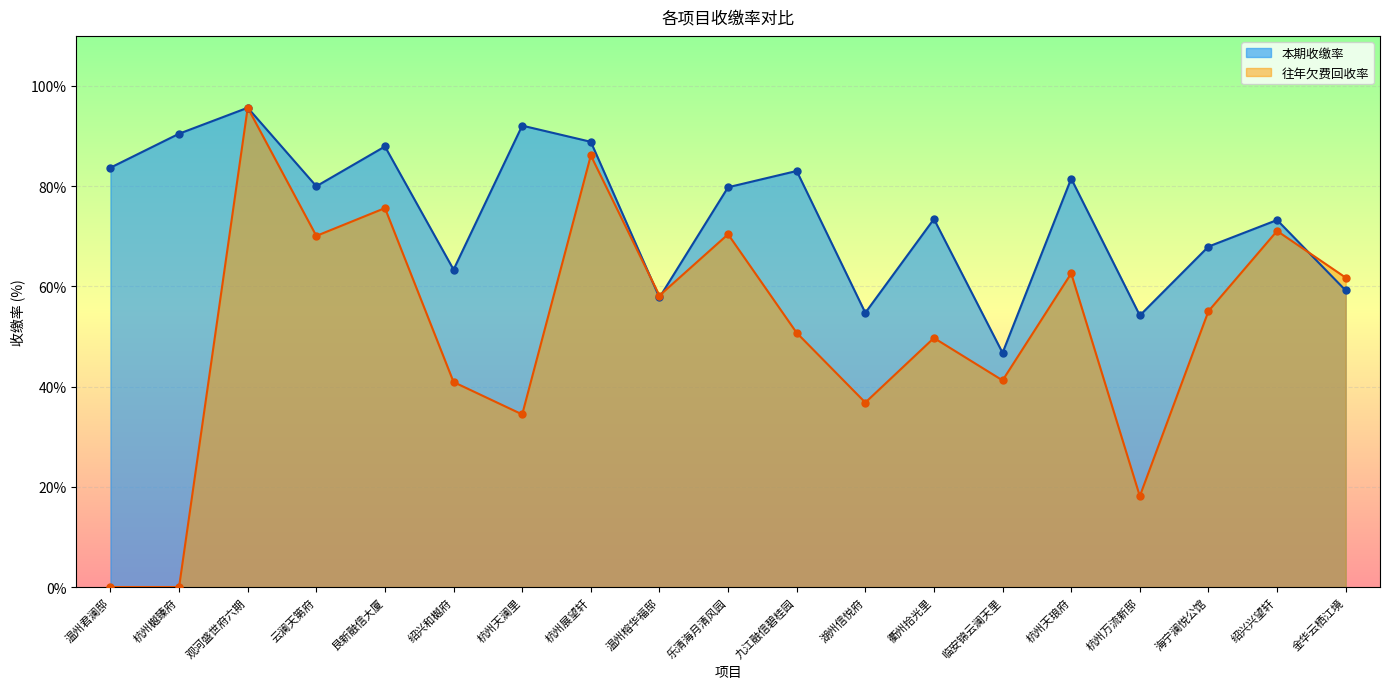

Which series has the largest total across all categories?

本期收缴率